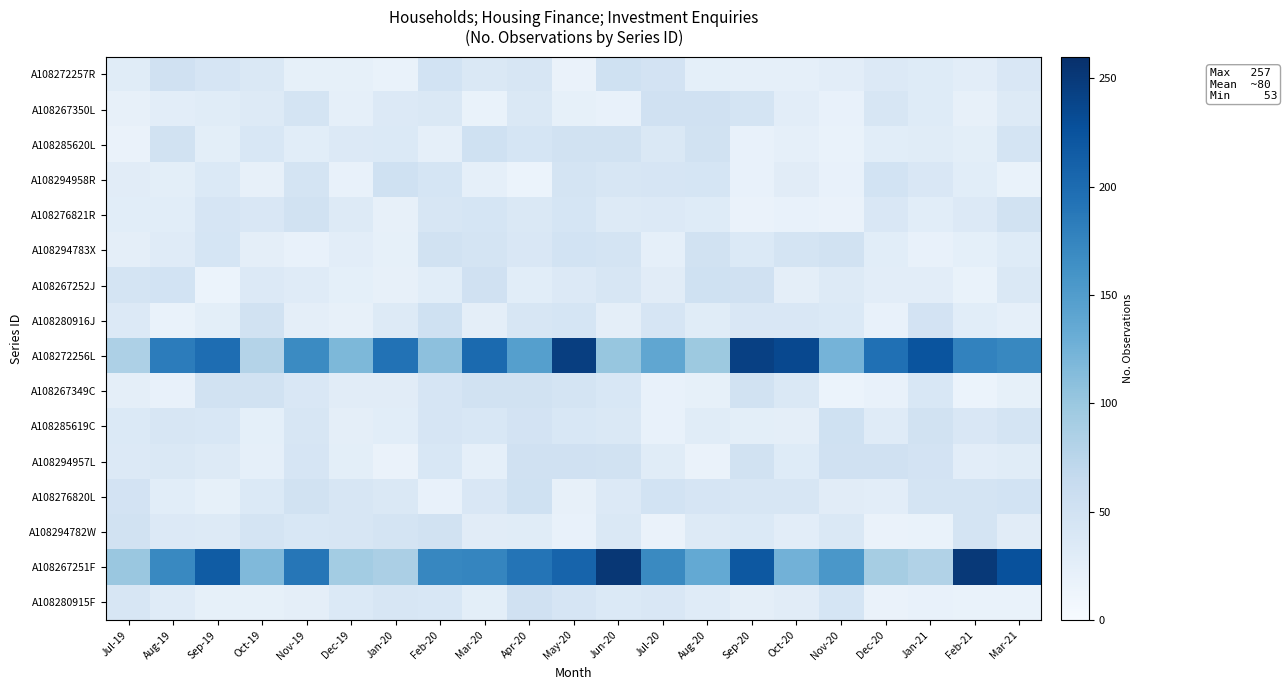

At which category is the sum across all series the highest?

May-20